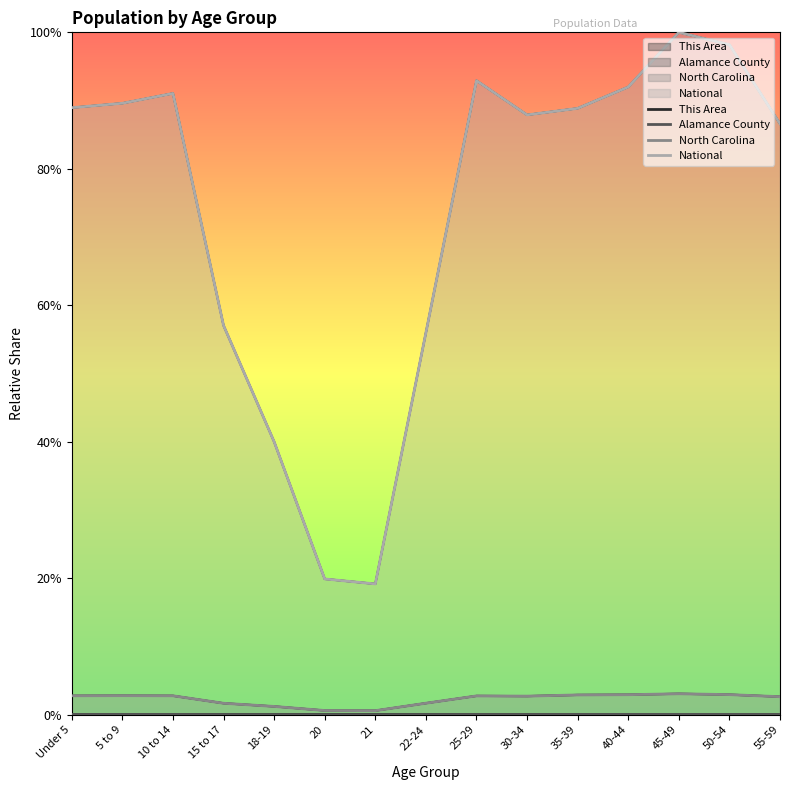

Which series changed the most between 15 to 17 and 18-19?

National